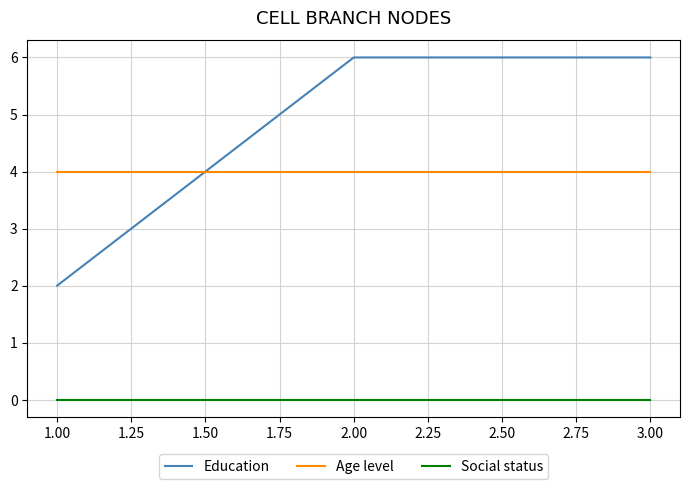

What is the lowest value of the Education series?

2